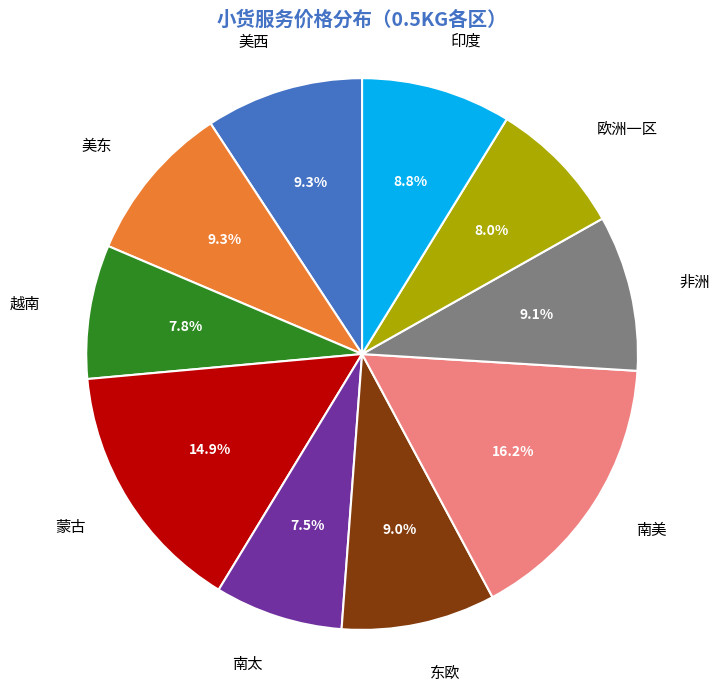

True or false: 印度 accounts for 14% of the total.

False